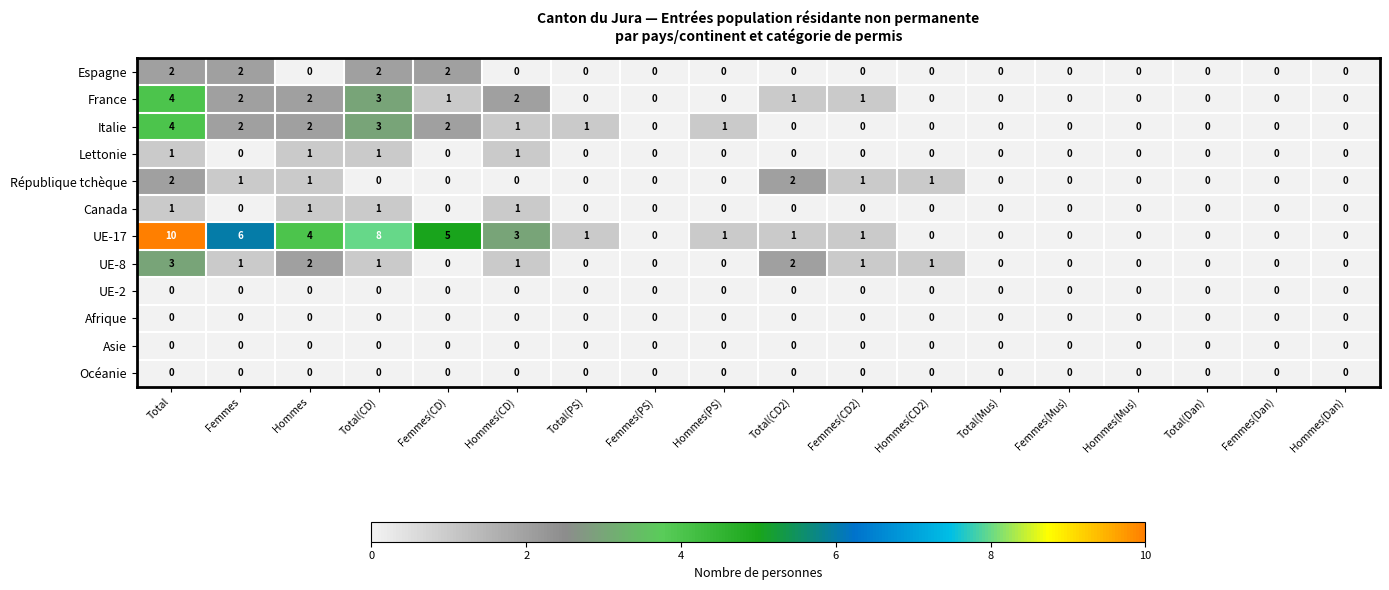

What is the sum of all Lettonie values?

4